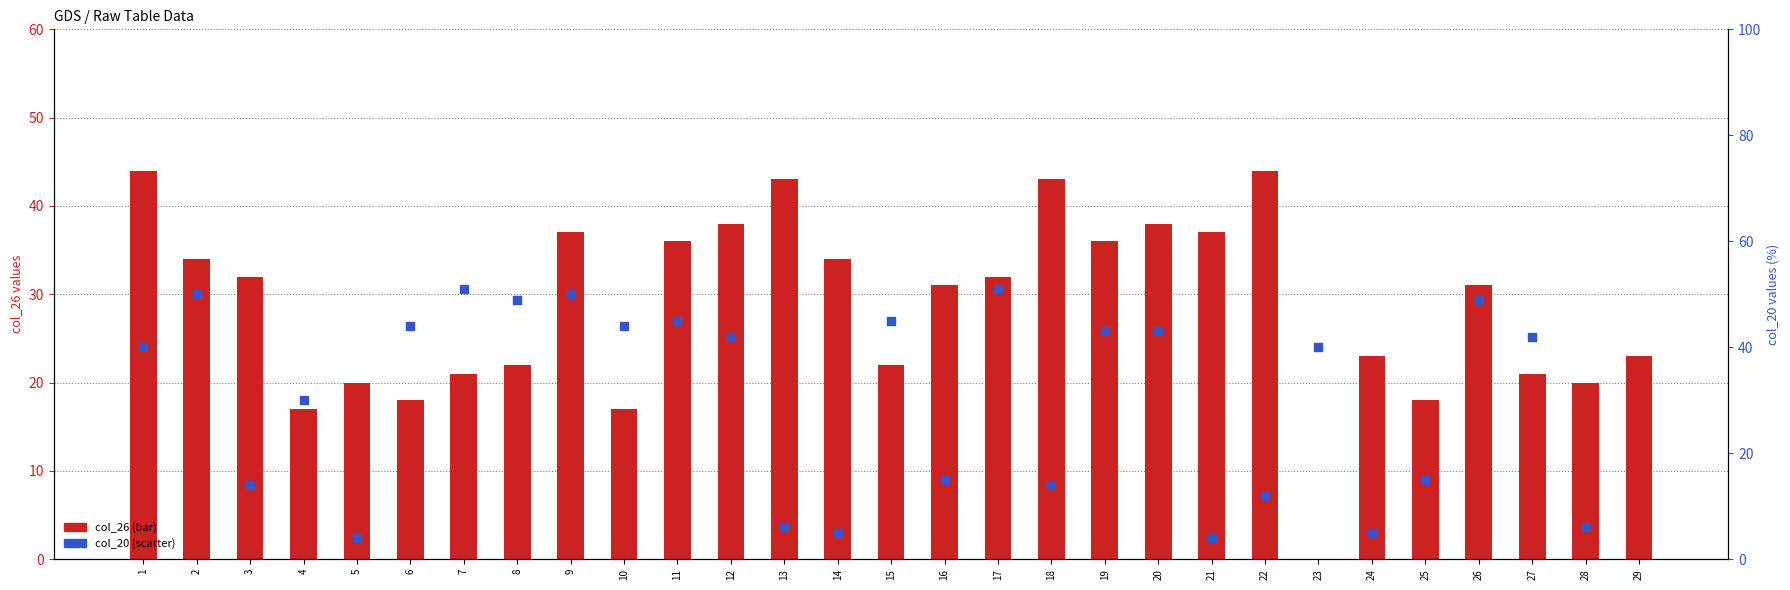

Is the value of col_26 (primary) at 18 greater than the value of col_20 (secondary) at 14?

Yes